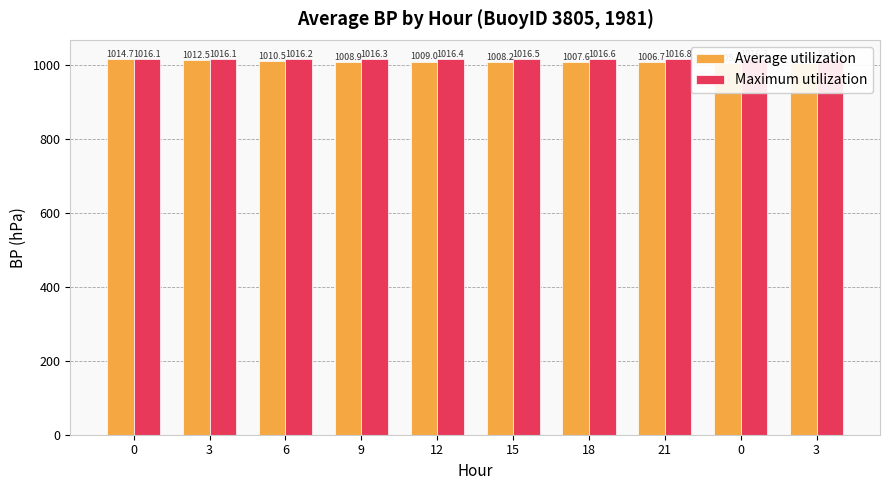

Reading left to right, what are all the values shown in this chart?

Average utilization: 0=1014.7	3=1012.5	6=1010.5	9=1008.9	12=1009.0	15=1008.2	18=1007.6	21=1006.7	0=1005.7	3=1004.8
Maximum utilization: 0=1016.1	3=1016.1	6=1016.2	9=1016.3	12=1016.4	15=1016.5	18=1016.6	21=1016.8	0=1016.3	3=1015.9